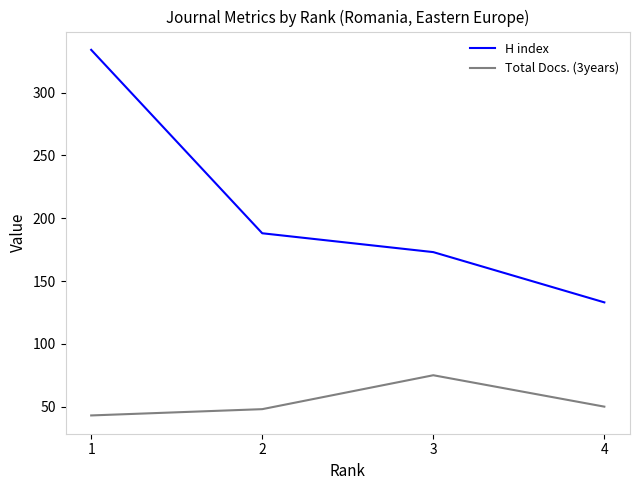

Which series has the widest spread of values?

H index